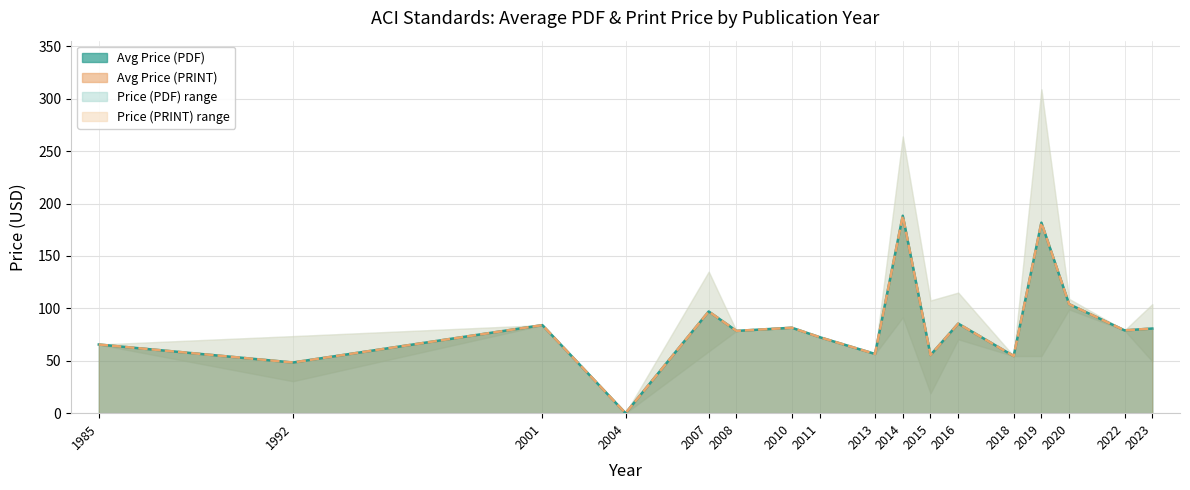

True or false: Avg Price (PRINT) and Avg Price (PDF) cross at least once.

False